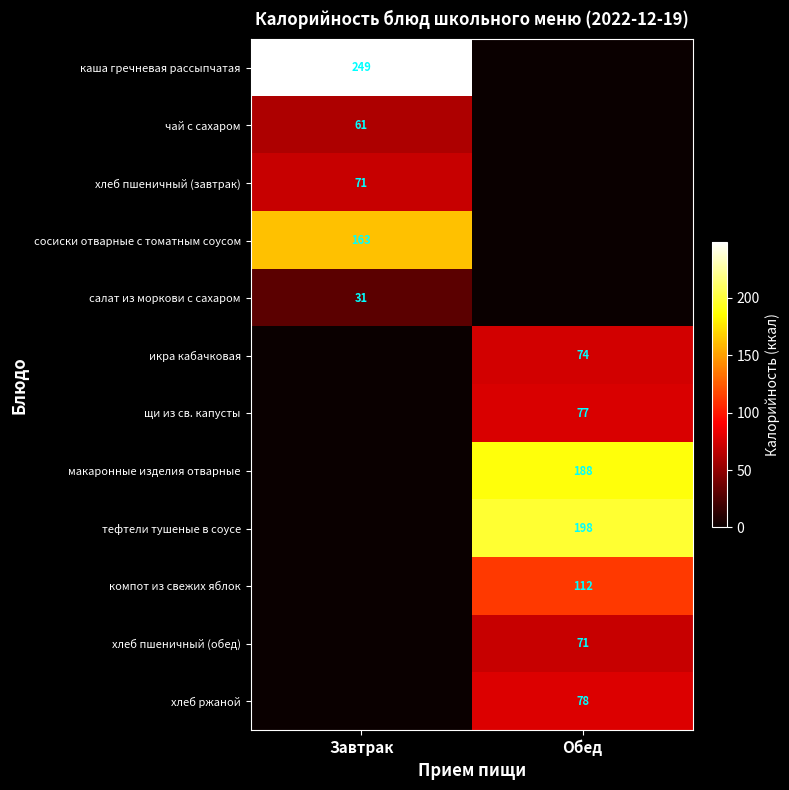

The value of сосиски отварные с томатным соусом at Завтрак is 163. True or false?

True